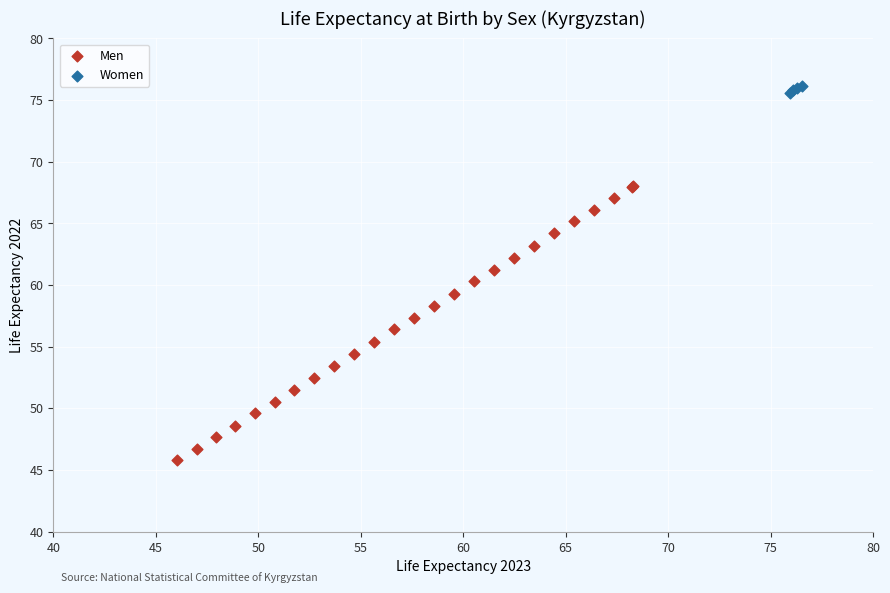

Which series reaches the minimum Y coordinate?

Men